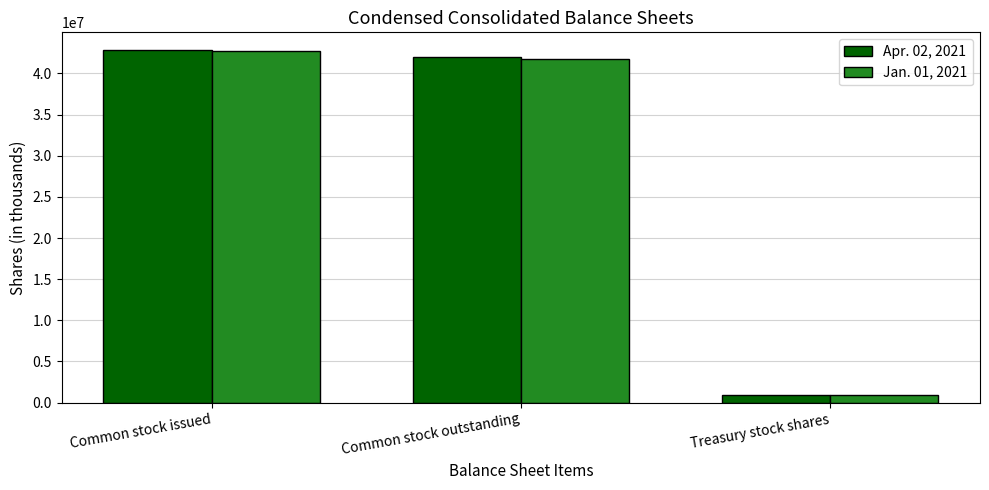

What is the difference between the highest and lowest values at Common stock outstanding?

162000